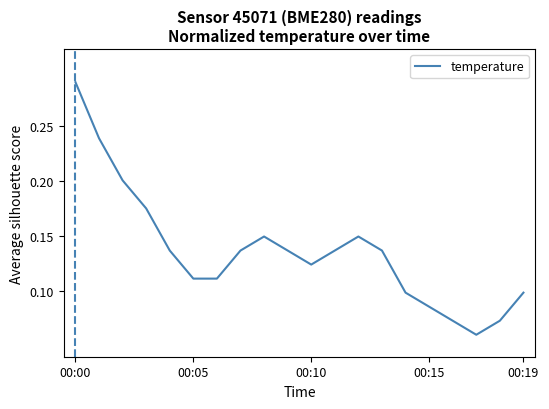

Is this an area chart (filled region under the line)?

No